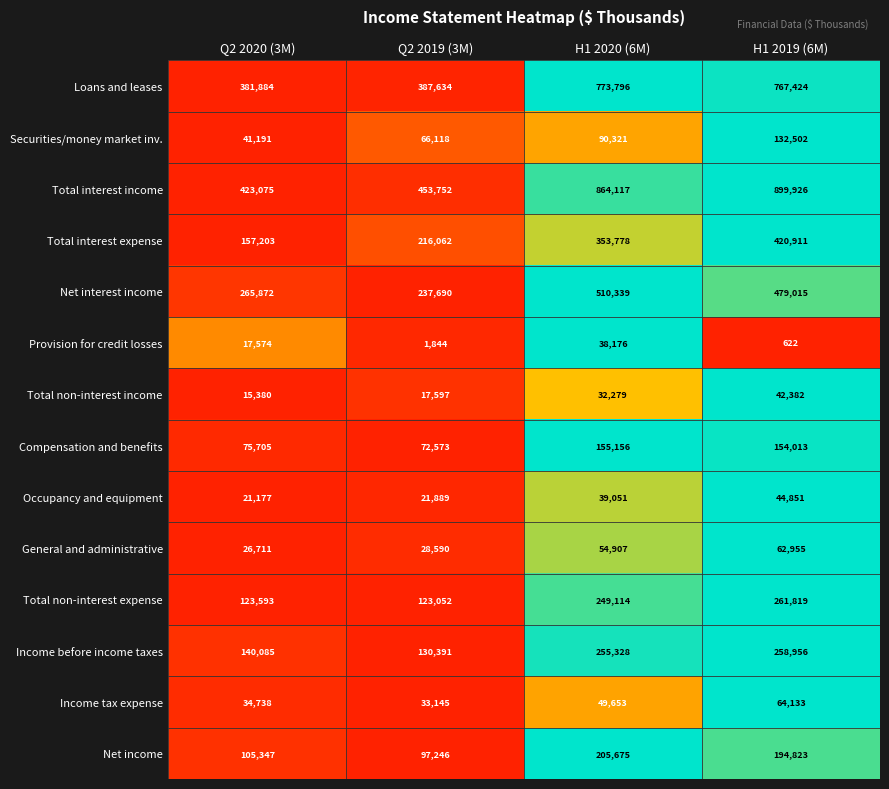

At which category does the chart reach its minimum across all series?

H1 2019 (6M)